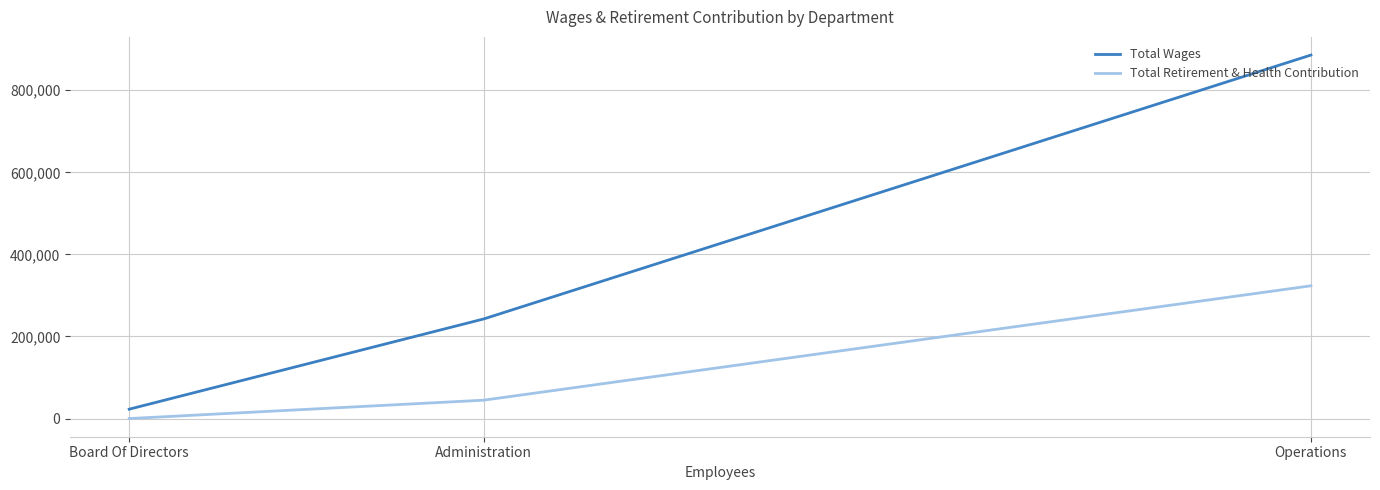

List the labels in order of Total Retirement & Health Contribution value, largest first.

Operations, Administration, Board Of Directors